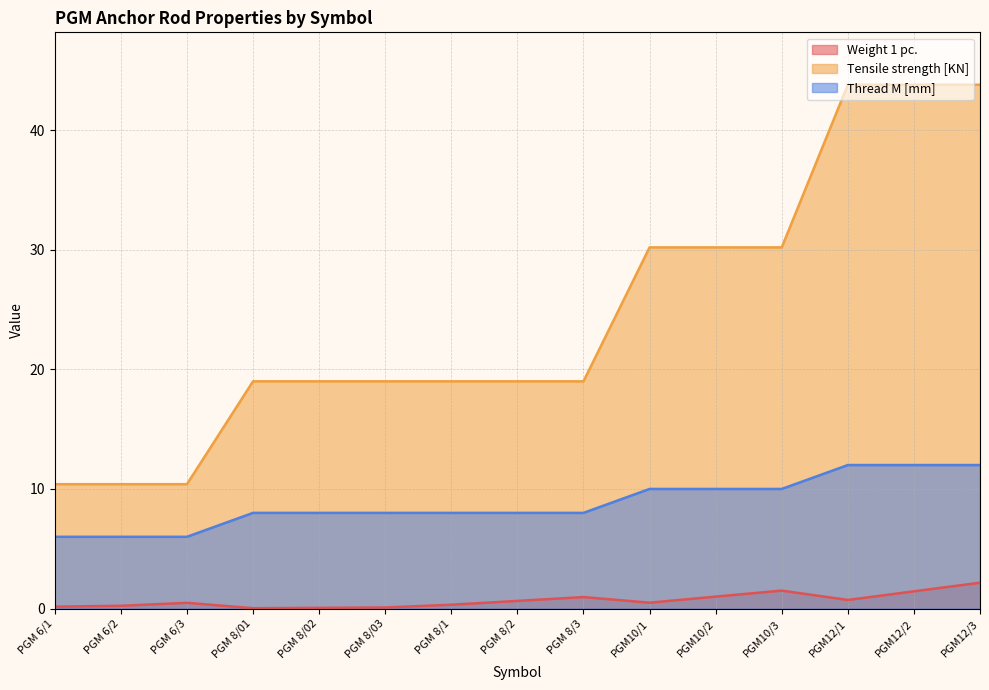

What position from the right is PGM10/3?

4